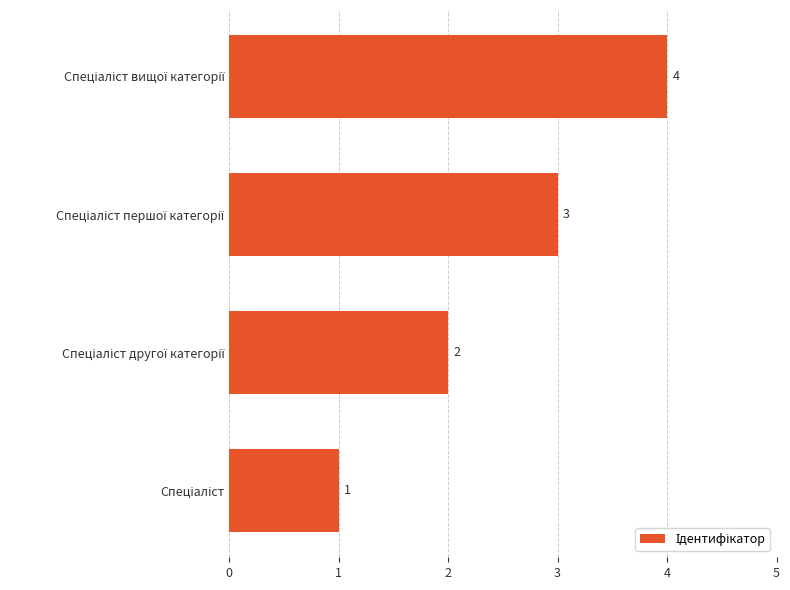

How many values are between 2 and 4?

3